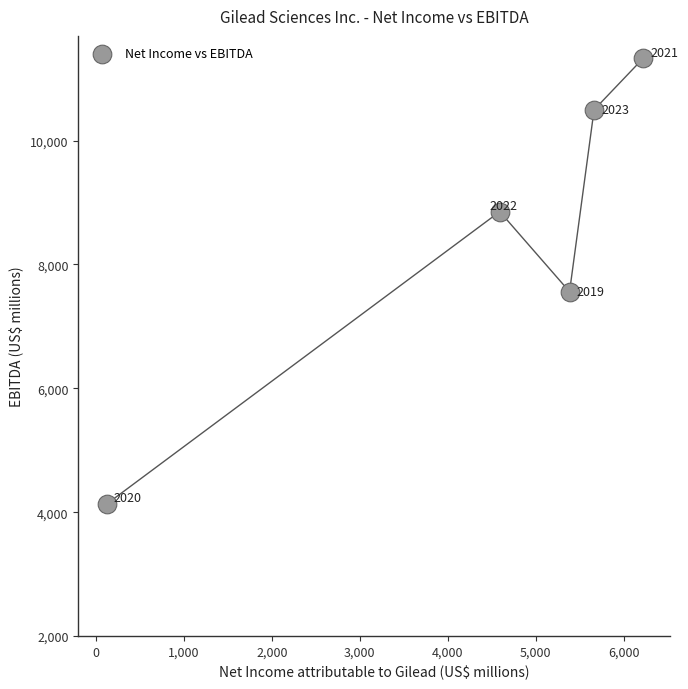

What Y value in the scatter plot is closest to 7731?

7559